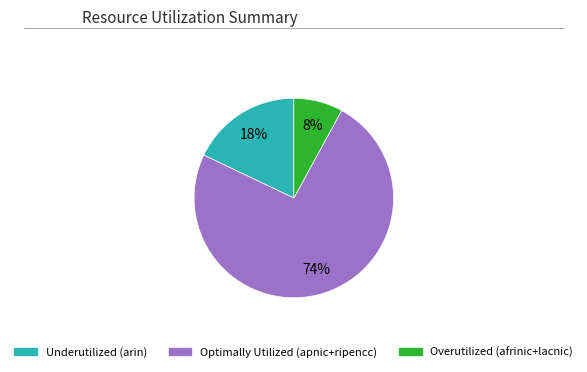

Is there a majority slice in this chart?

Yes